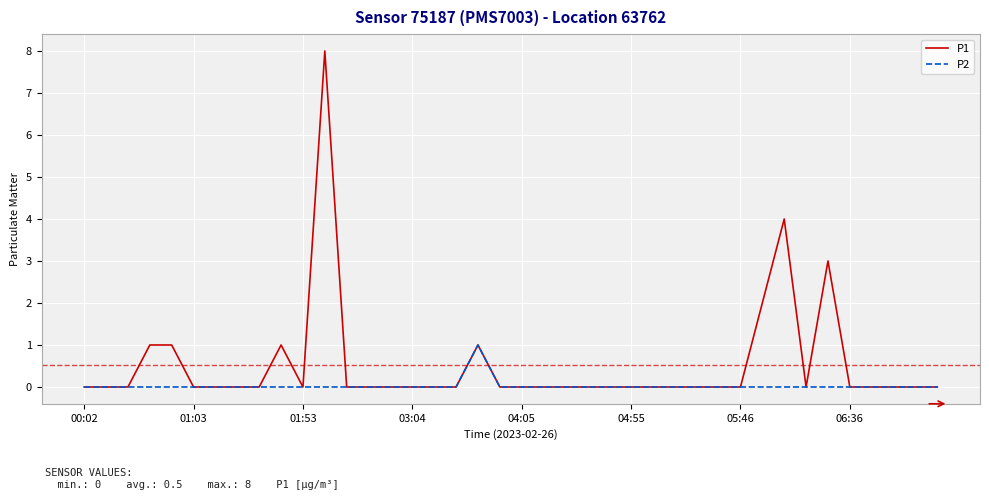

Which series has the largest total across all categories?

P1